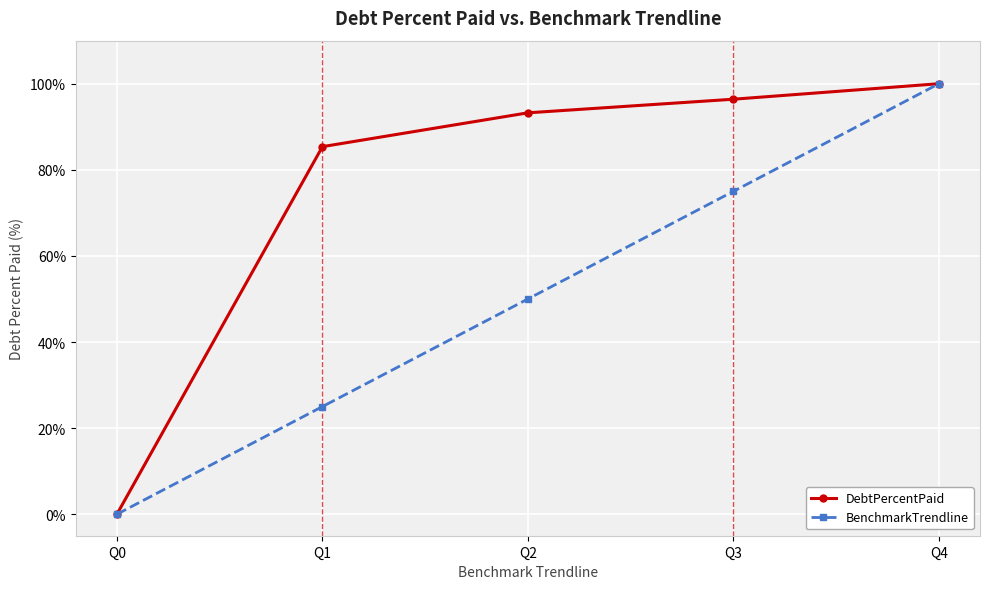

Is this an area chart (filled region under the line)?

No